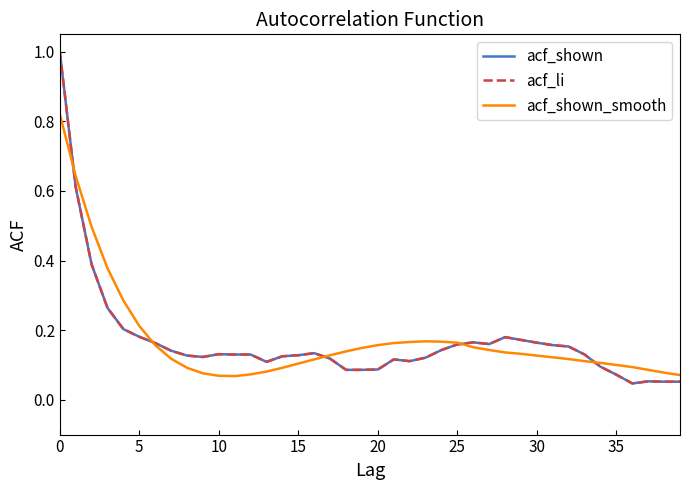

How many intersections are there between acf_shown_smooth and acf_shown?

5